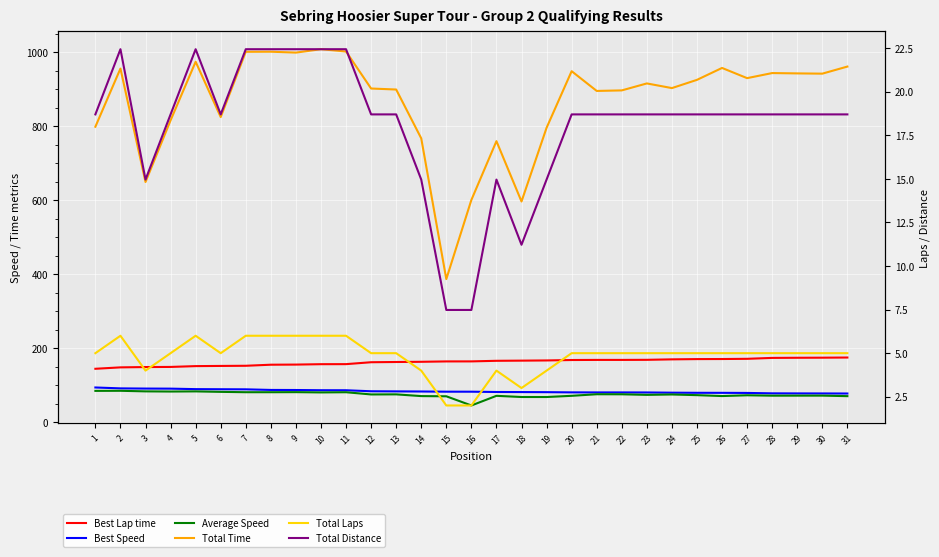

Which series changed the most between 10 and 22?

Total Time